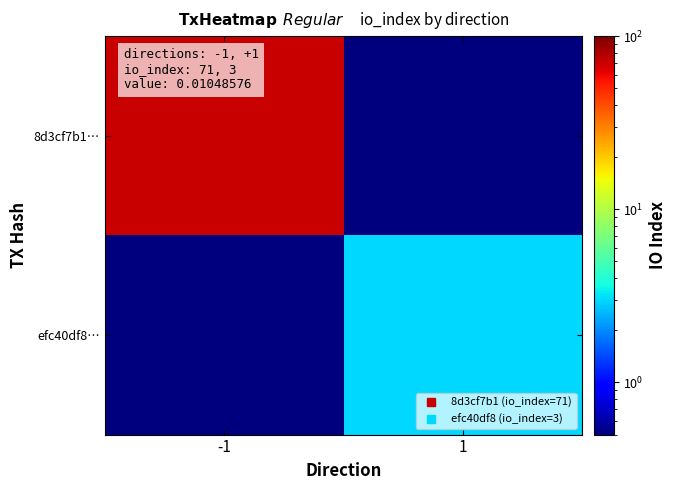

Rank the series at 1 from highest to lowest value.

efc40df8…, 8d3cf7b1…